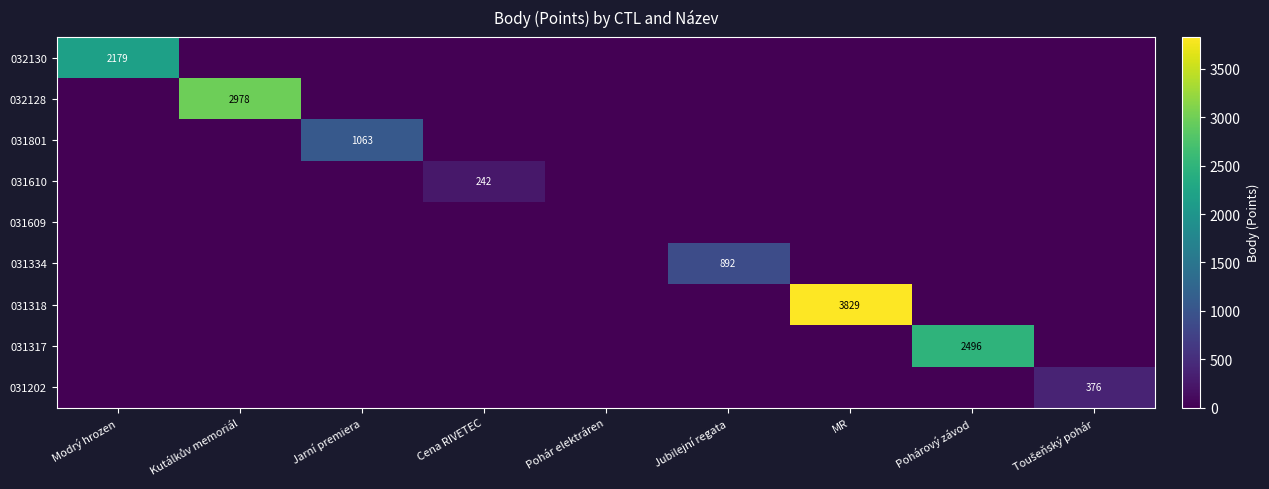

True or false: 031317 has a value of 1169 at Pohárový závod.

False